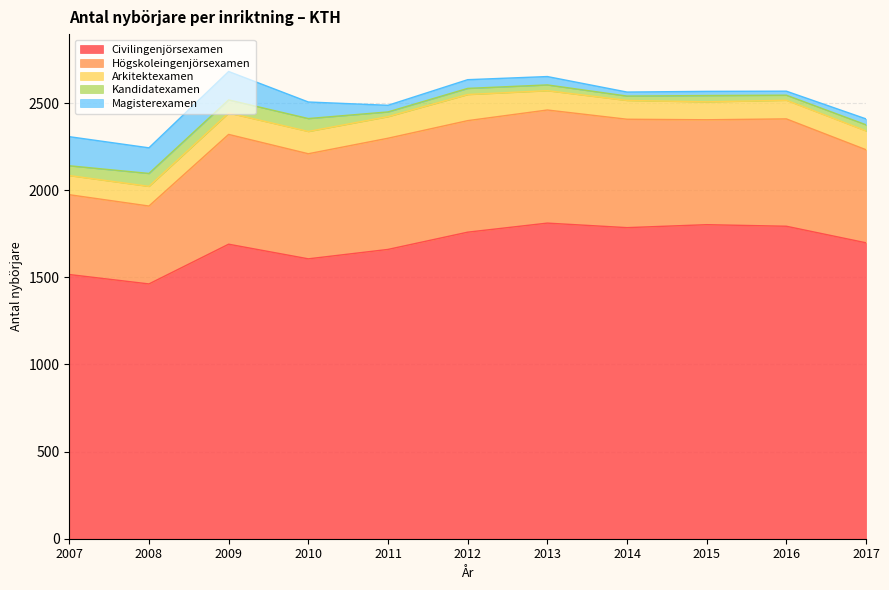

Reading left to right, what are all the values shown in this chart?

Civilingenjörsexamen: 1516	1462	1690	1606	1660	1759	1811	1785	1802	1793	1698
Högskoleingenjörsexamen: 458	447	630	603	638	640	649	622	602	616	534
Arkitektexamen: 110	113	123	128	124	150	111	108	103	107	108
Kandidatexamen: 56	74	75	74	27	35	33	25	36	29	35
Magisterexamen: 167	147	163	95	38	50	48	23	24	23	34